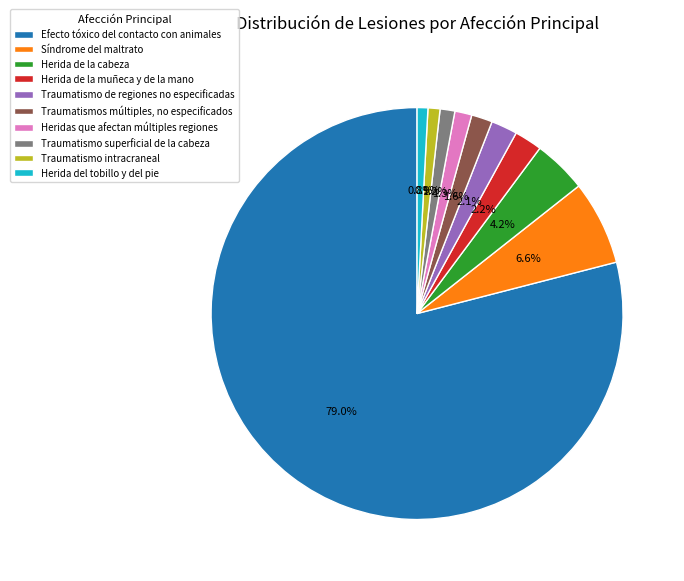

Between Efecto tóxico del contacto con animales and Traumatismo de regiones no especificadas, which is larger?

Efecto tóxico del contacto con animales